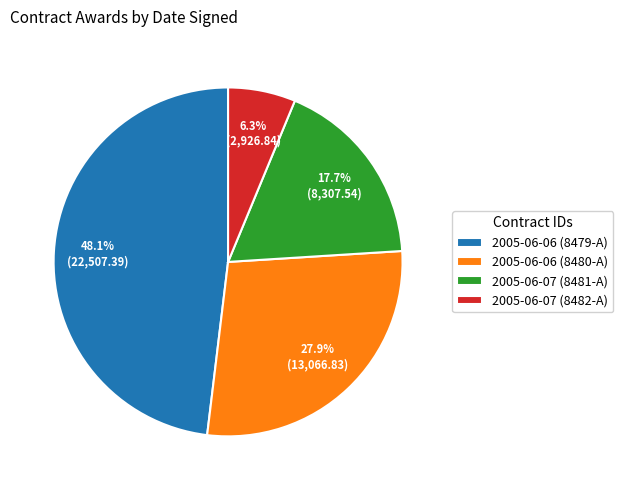

Count the number of slices in the pie.

4